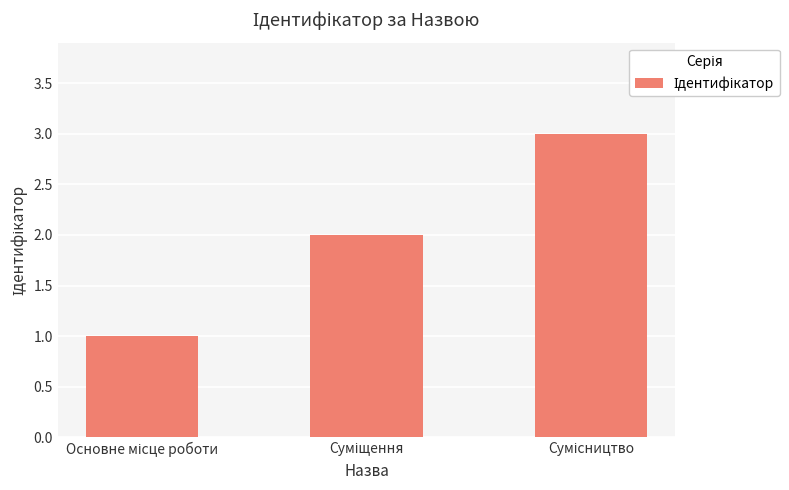

What is the value of the 3rd bar from the left?

3